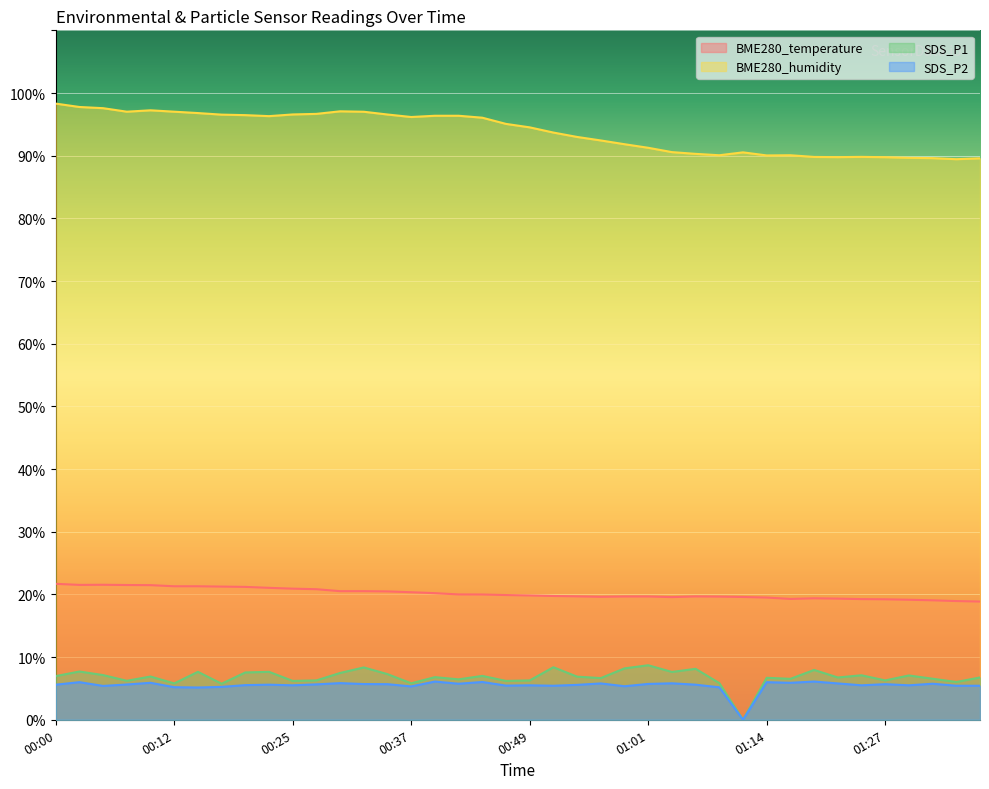

What is the label of the 38th point from the left?

01:32